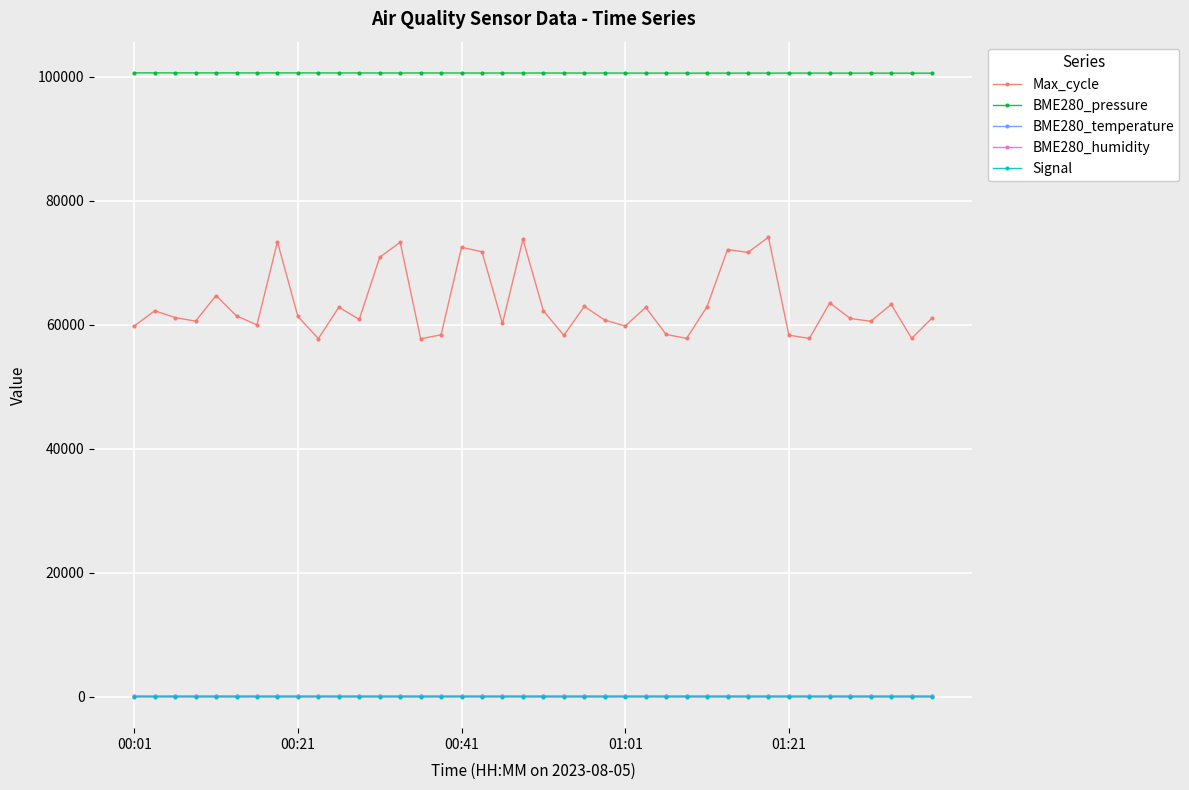

How many data points in BME280_pressure are above 100632?

20